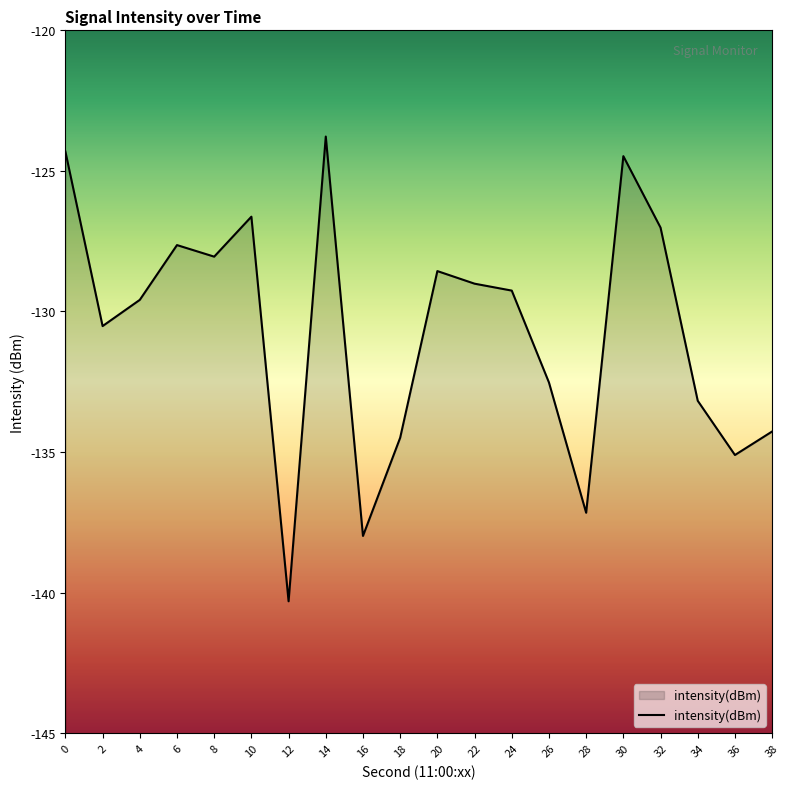

What is the maximum value shown in the chart?

-123.8